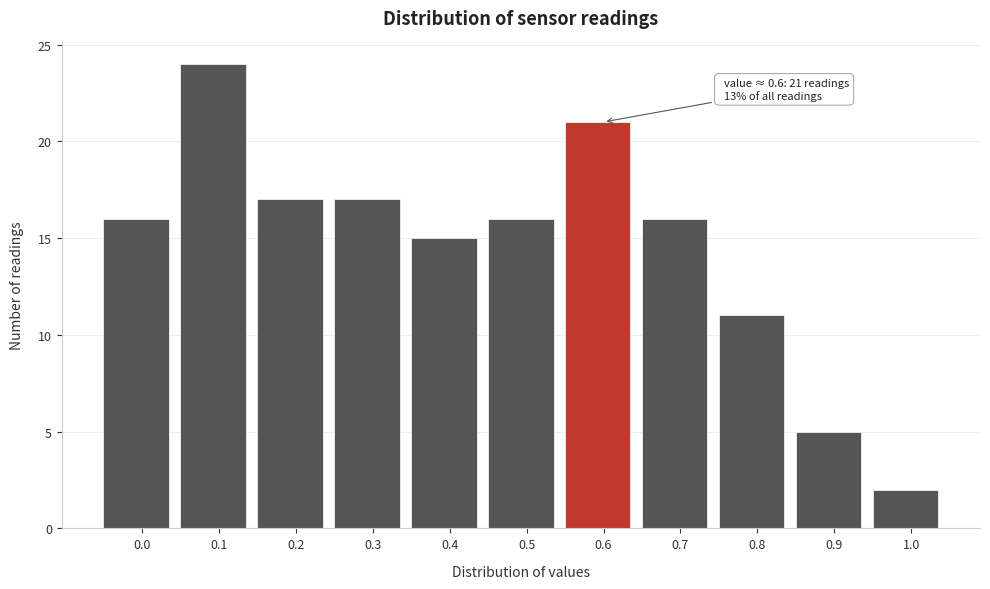

Reading left to right, list all the values displayed in this chart.

0.0=16	0.1=24	0.2=17	0.3=17	0.4=15	0.5=16	0.6=21	0.7=16	0.8=11	0.9=5	1.0=2